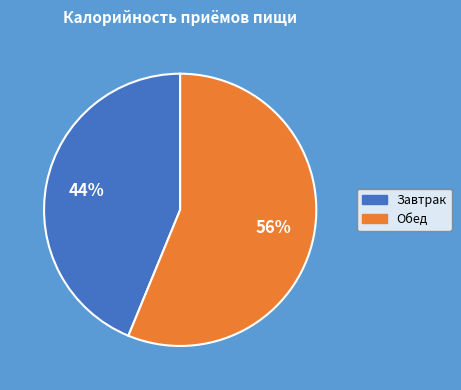

Count the number of slices in the pie.

2